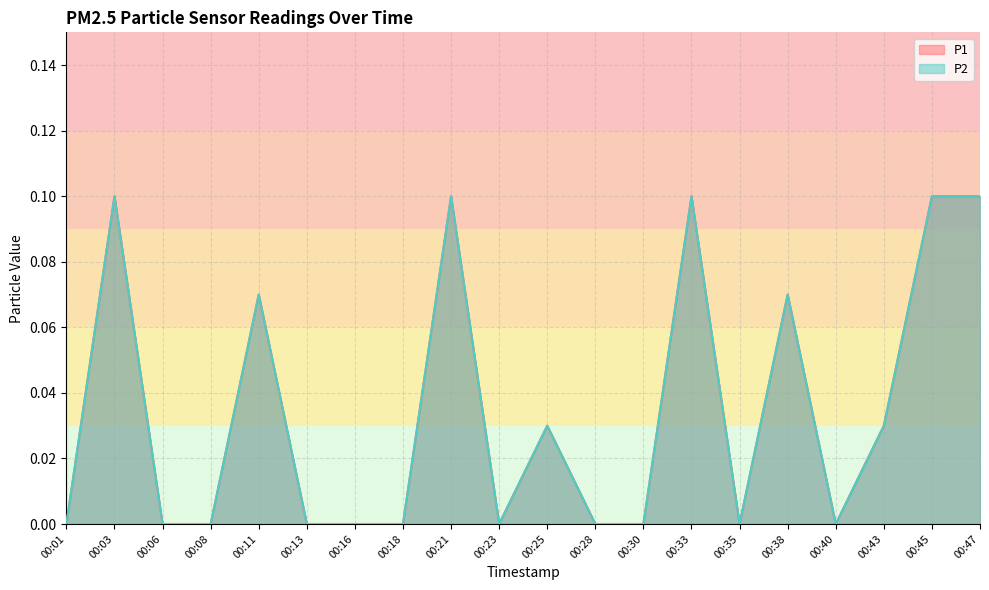

Reading left to right, transcribe all the data shown in this chart.

P1: 00:01=0.0	00:03=0.1	00:06=0.0	00:08=0.0	00:11=0.1	00:13=0.0	00:16=0.0	00:18=0.0	00:21=0.1	00:23=0.0	00:25=0.0	00:28=0.0	00:30=0.0	00:33=0.1	00:35=0.0	00:38=0.1	00:40=0.0	00:43=0.0	00:45=0.1	00:47=0.1
P2: 00:01=0.0	00:03=0.1	00:06=0.0	00:08=0.0	00:11=0.1	00:13=0.0	00:16=0.0	00:18=0.0	00:21=0.1	00:23=0.0	00:25=0.0	00:28=0.0	00:30=0.0	00:33=0.1	00:35=0.0	00:38=0.1	00:40=0.0	00:43=0.0	00:45=0.1	00:47=0.1